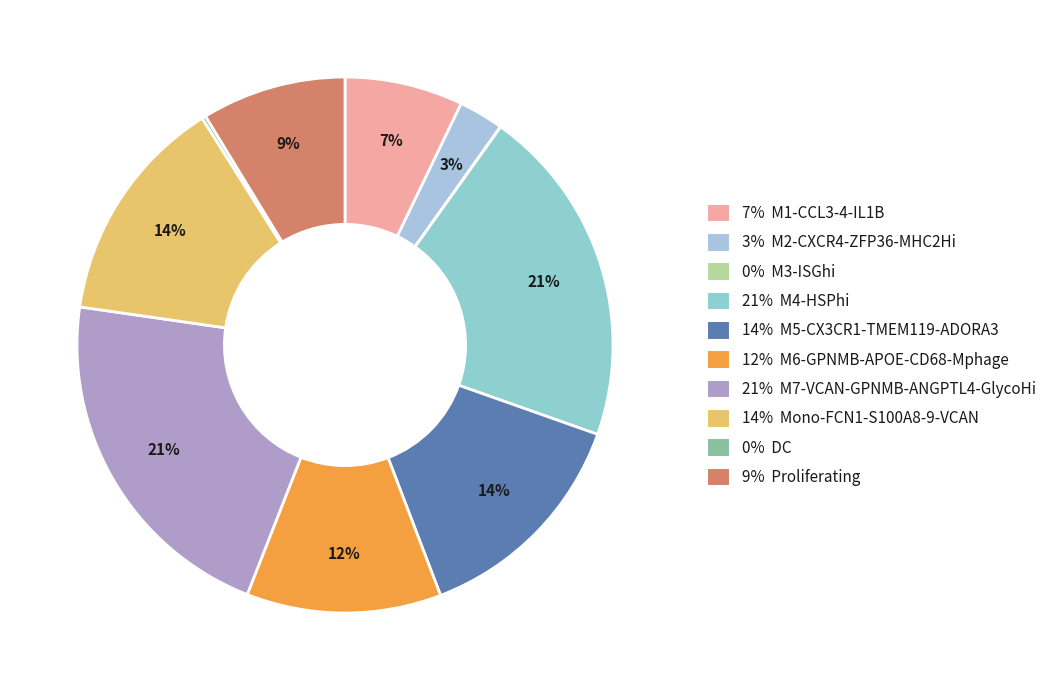

How many slices are in this pie chart?

10